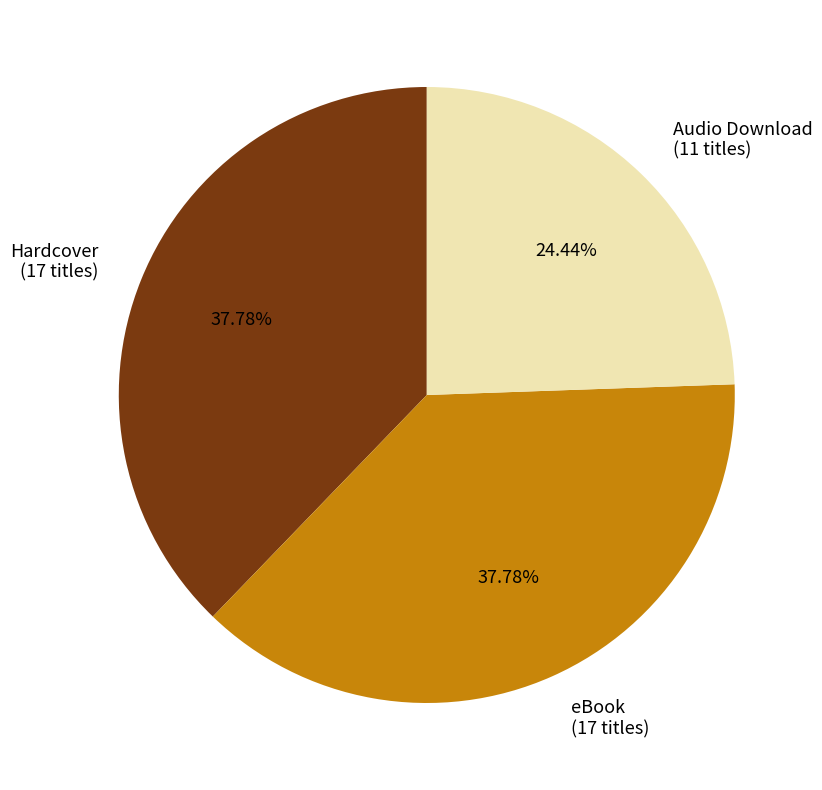

The Audio Download slice represents 24% of the pie. True or false?

True